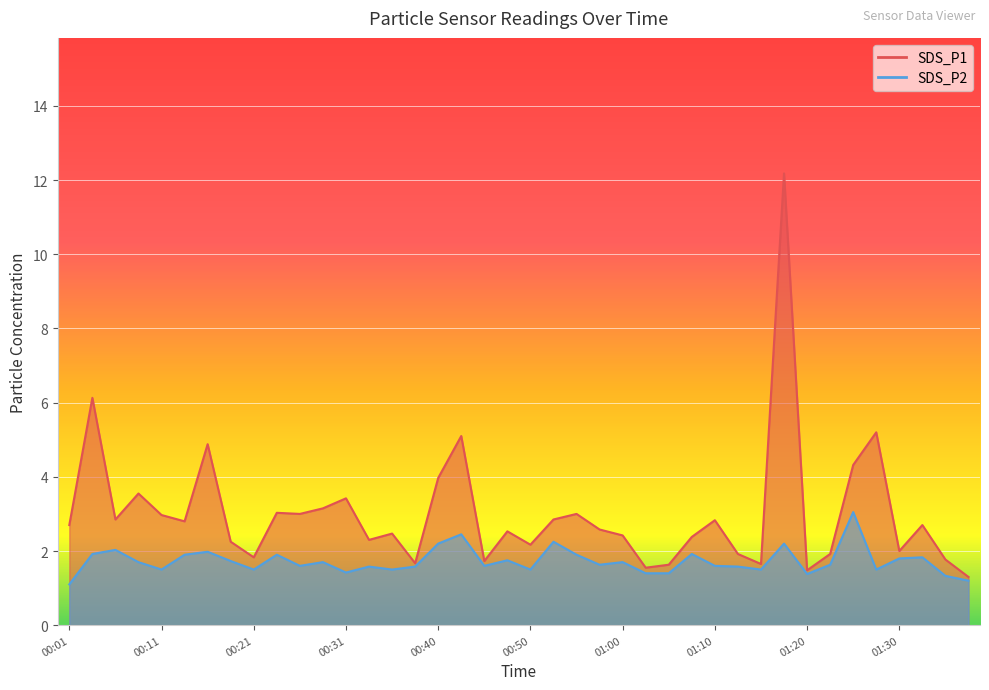

At which category does SDS_P1 reach its first local peak?

00:03